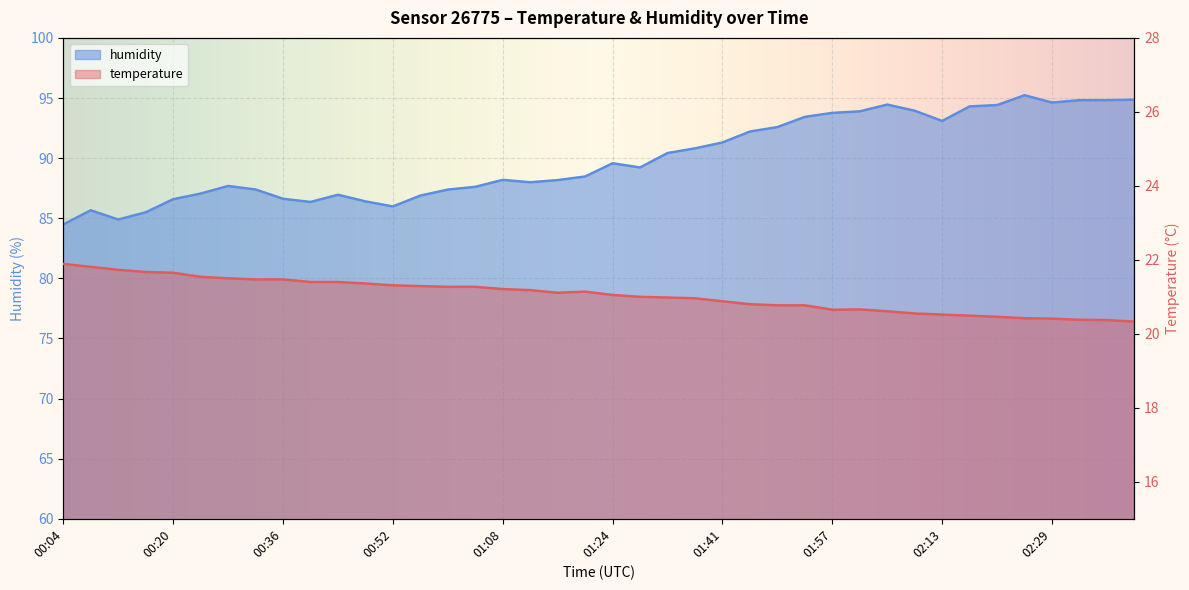

What is the sum of the temperature values at 01:04 and 00:16?

42.9